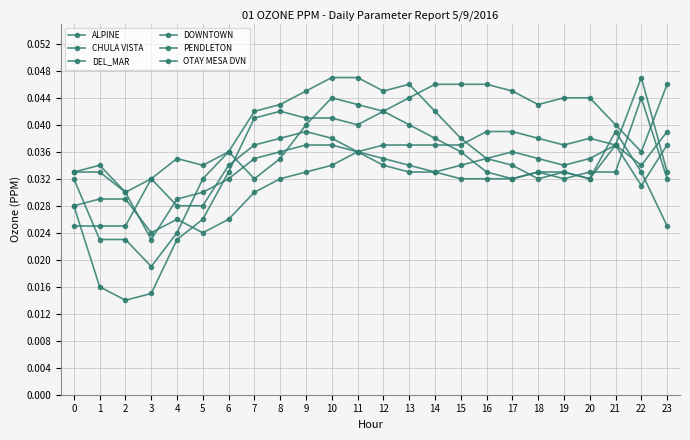

How many times do OTAY MESA DVN and ALPINE cross each other?

4